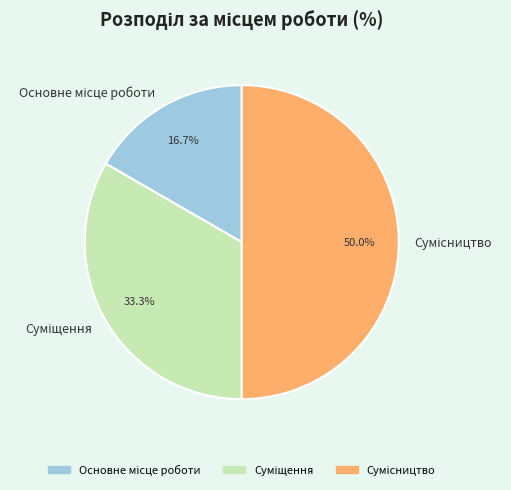

Count the number of slices in the pie.

3